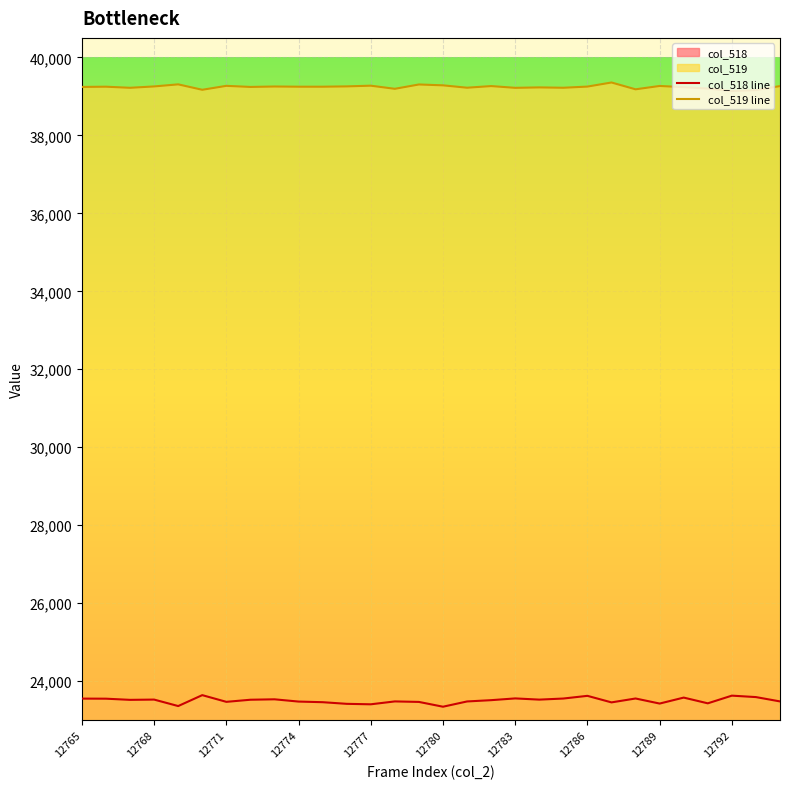

Which series has the widest spread of values?

col_518 line